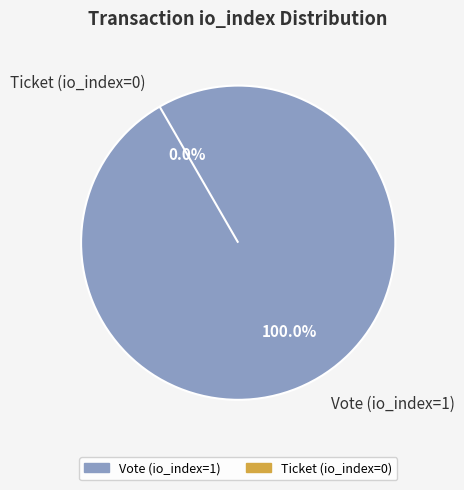

Rank the categories by value from lowest to highest.

Ticket (io_index=0), Vote (io_index=1)